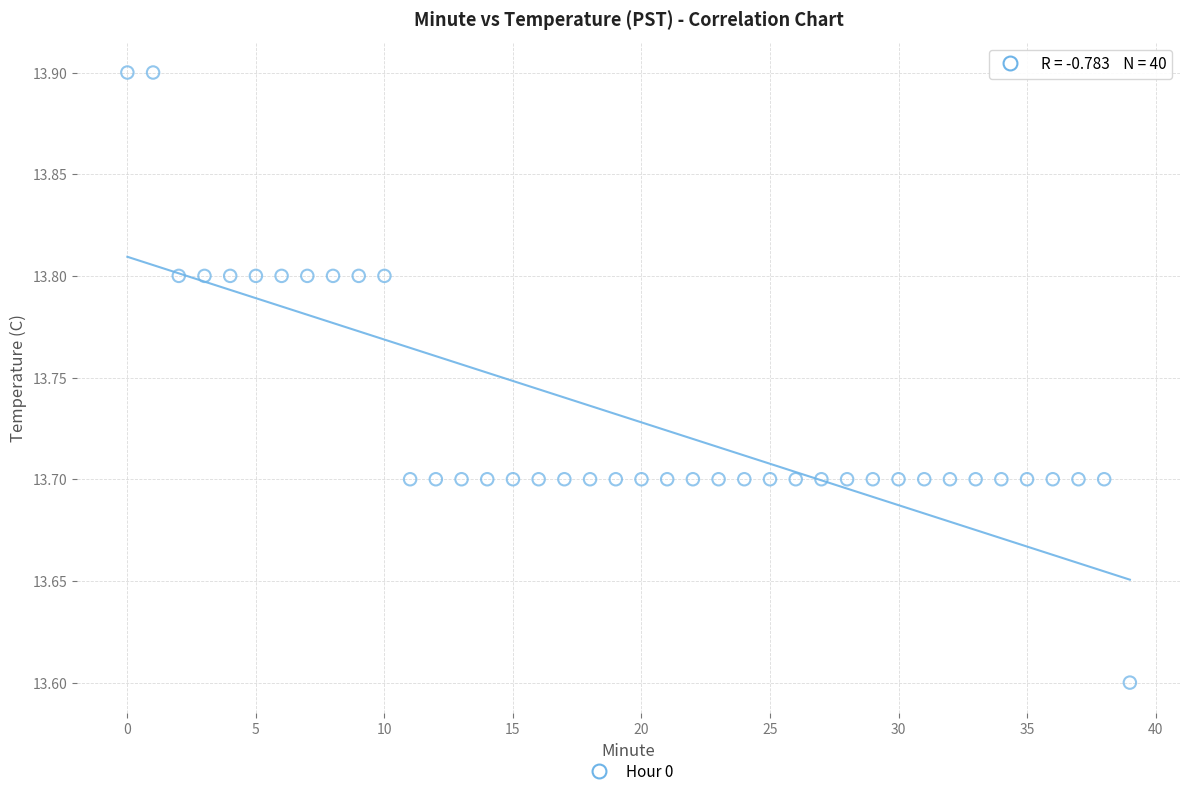

What is the range of Y values (max minus min)?

0.3